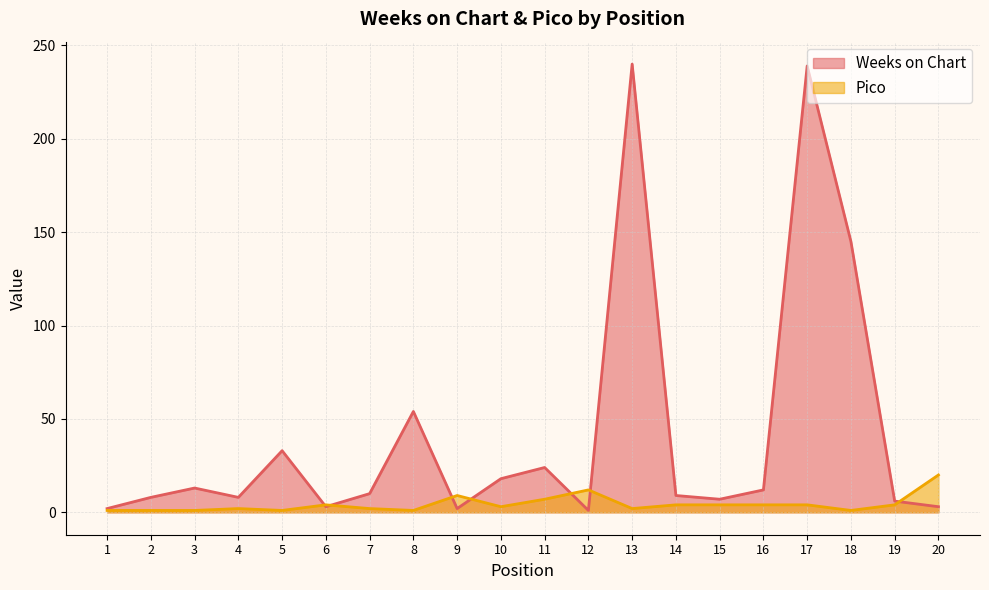

Does the chart have visible grid lines?

Yes